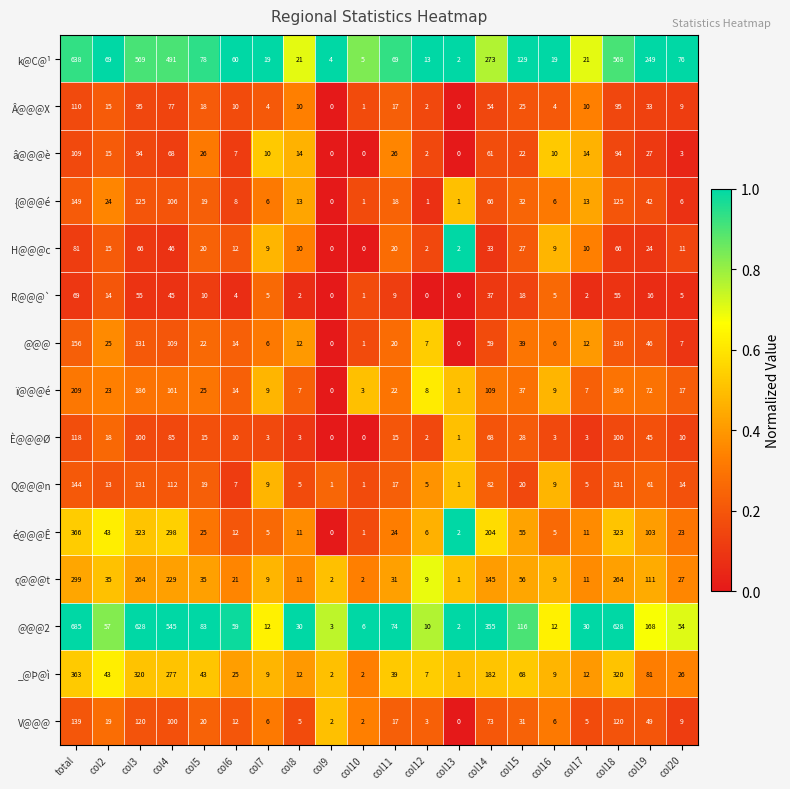

Rank the series by their maximum value, from lowest to highest.

R@@@`, H@@@c, â@@@è, Â@@@X, È@@@Ø, V@@@, Q@@@n, {@@@é, @@@, ï@@@é, ç@@@t, _@Þ@ì, é@@@Ê, k@C@¹, @@@2